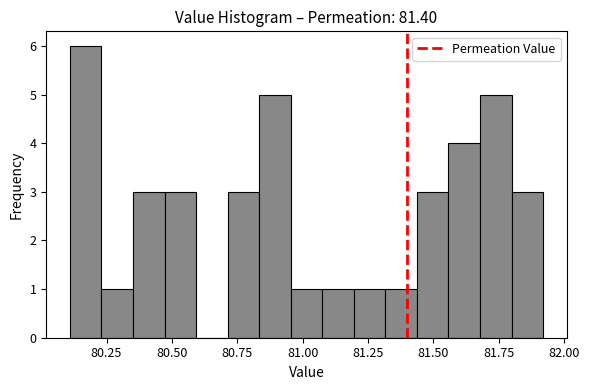

Around what value on the x-axis is the tallest bar? Give the approximate position of its centre, as read against the axis.

80.15